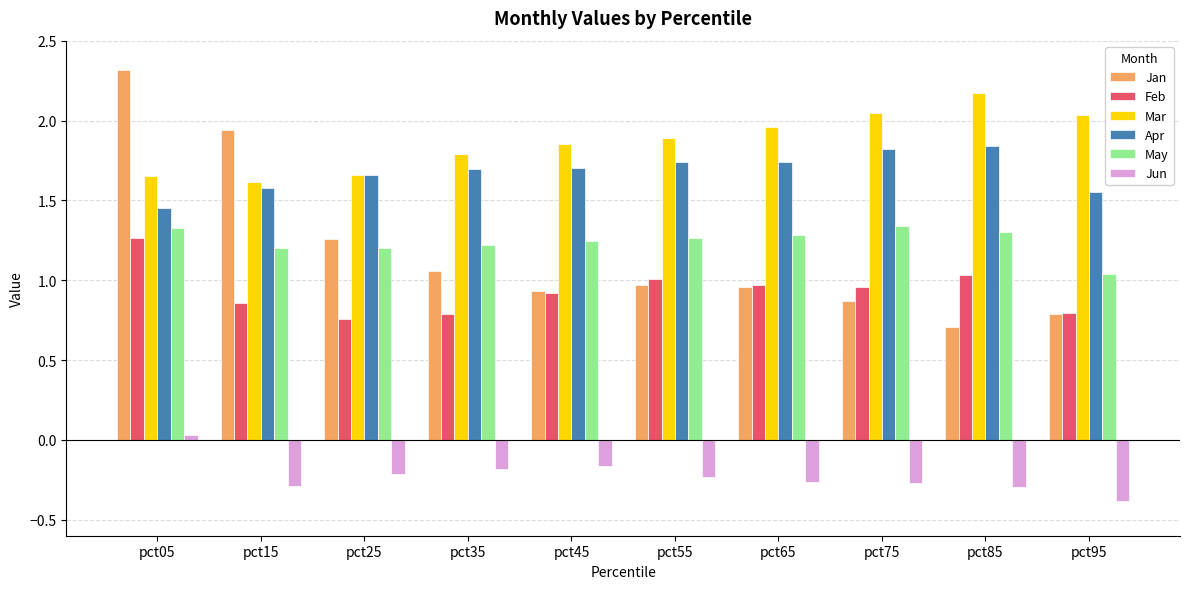

Which series has the largest range (max minus min)?

Jan